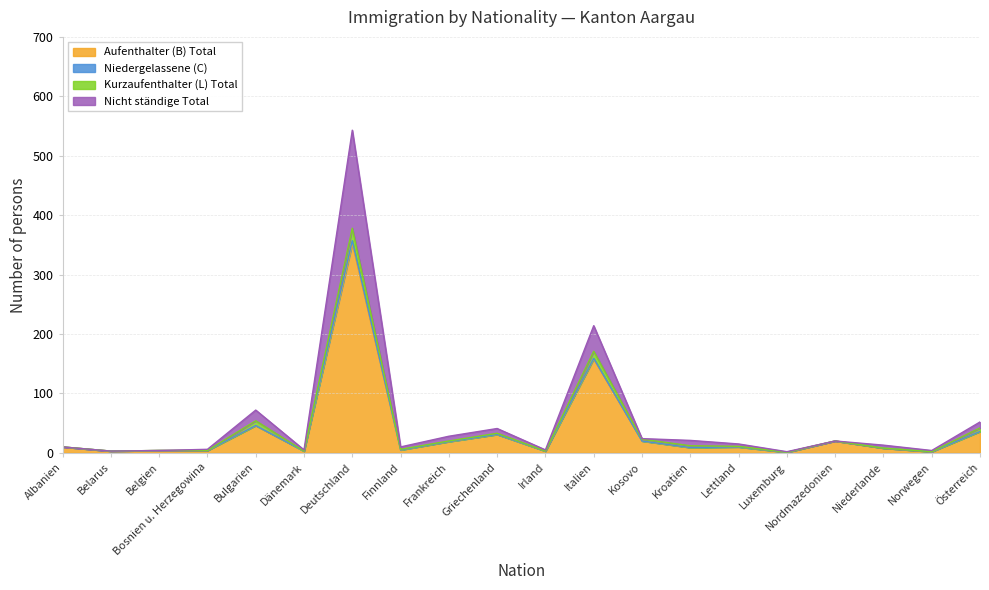

At which category is the sum across all series the highest?

Deutschland